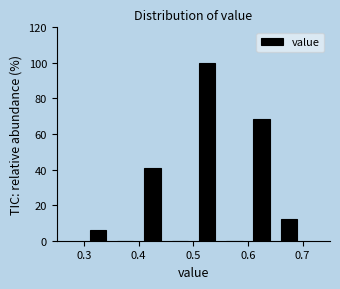

Over which range of the x-axis is the bar tallest?

0.50 to 0.55